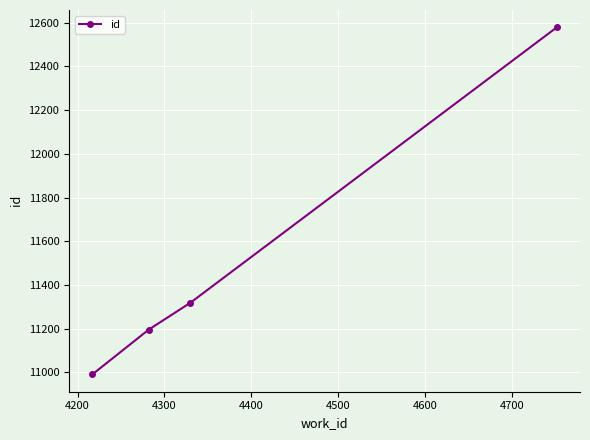

What is the difference between the maximum and minimum values?

1588